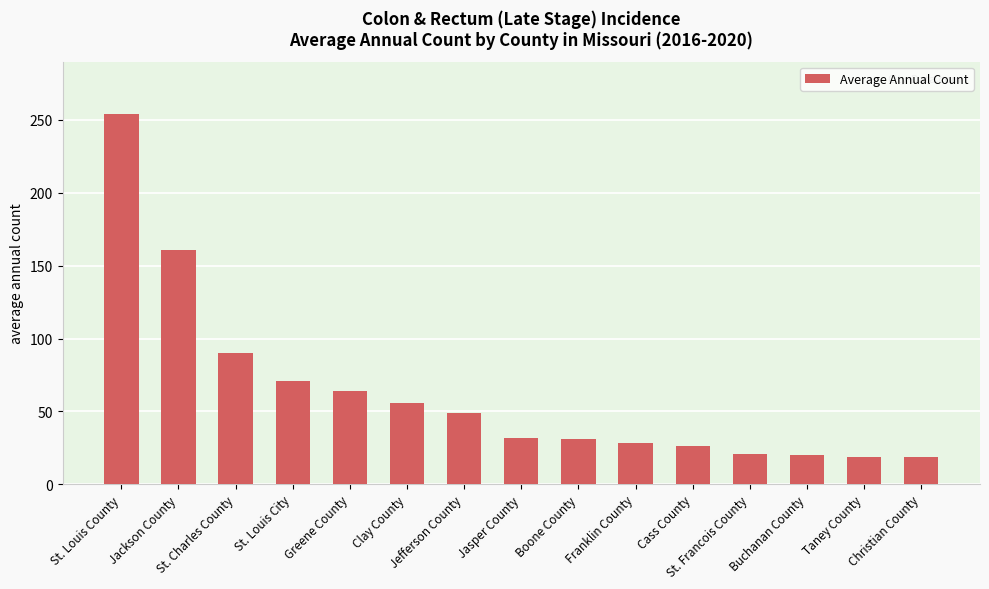

Does the chart contain stacked bars?

No